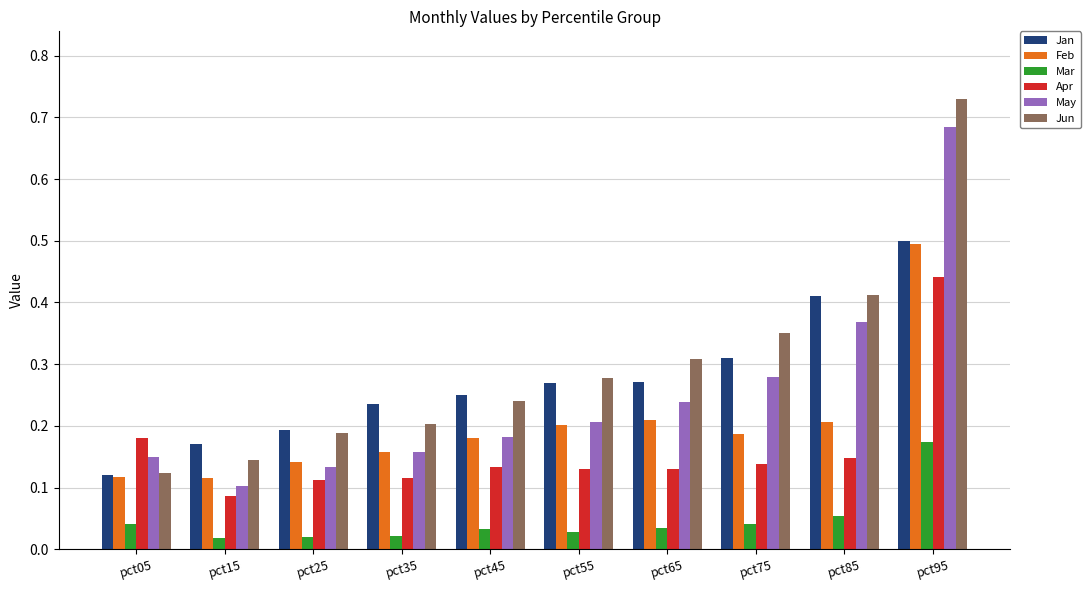

What are all the series names shown in the legend?

Jan, Feb, Mar, Apr, May, Jun